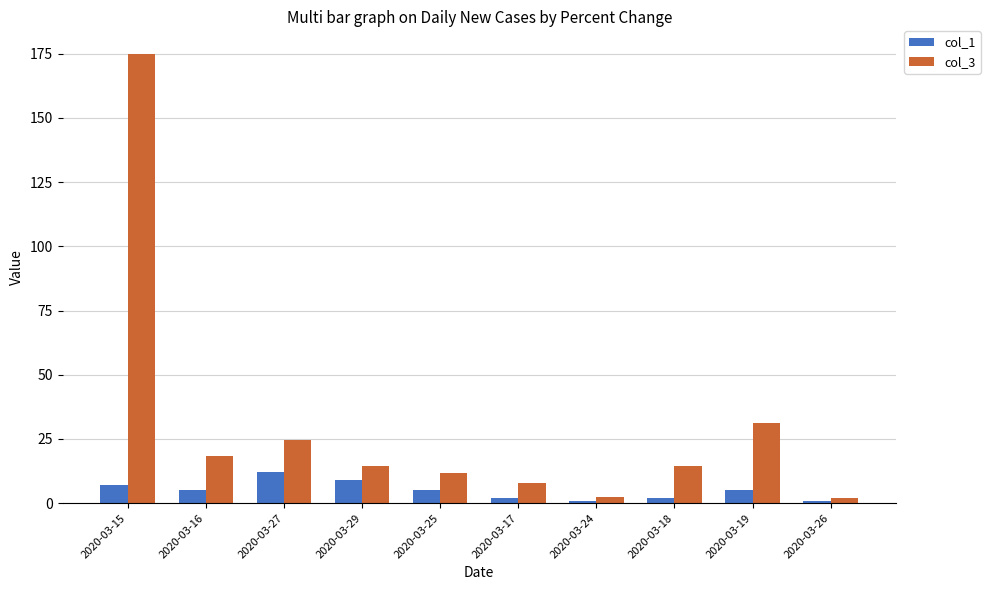

What is the average value of the col_3 series?

30.2